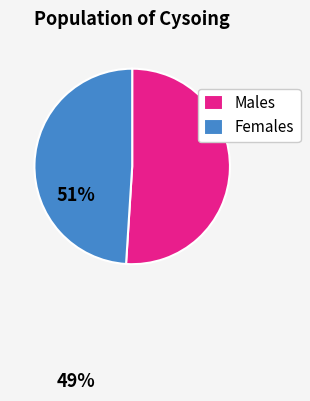

What is the ratio of the value at Females to the value at Males?

1.0